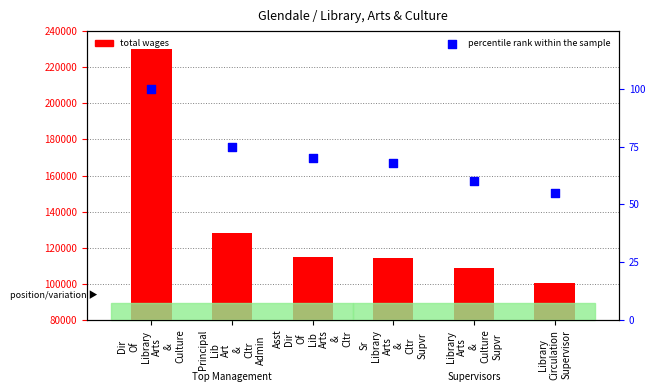

What is the total value across all series at Library
Circulation
Supervisor?

100346